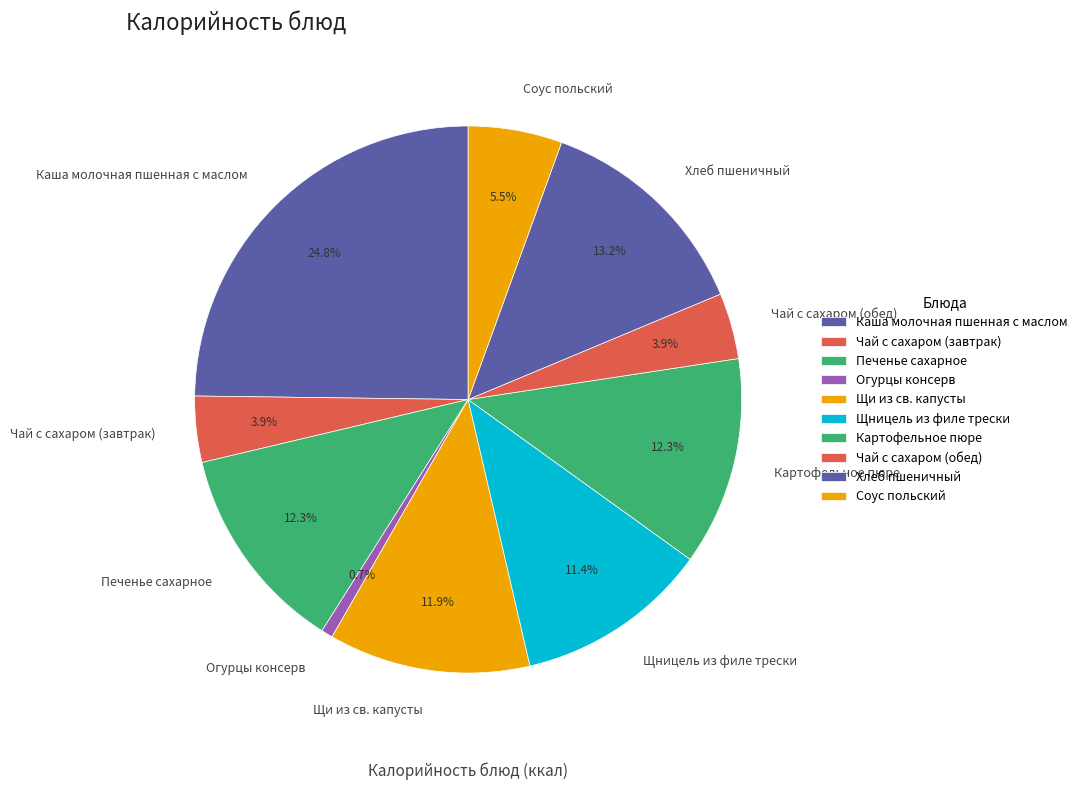

Is there any slice that represents more than half of the pie?

No